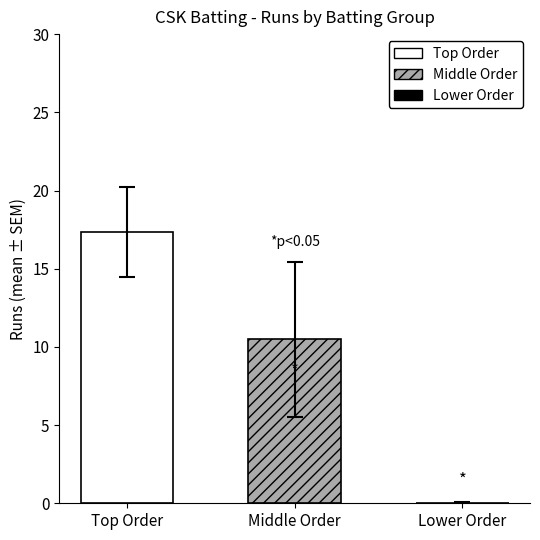

Rank the series by their maximum value, from highest to lowest.

Top Order, Middle Order